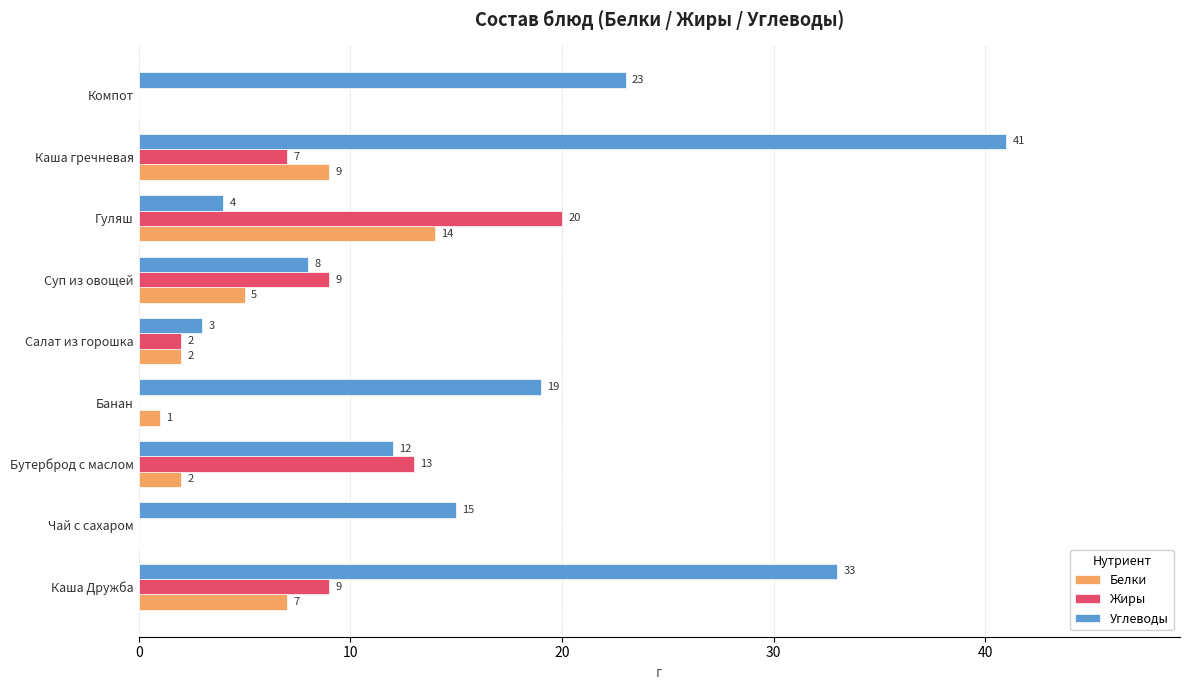

How many series are shown in this chart?

3